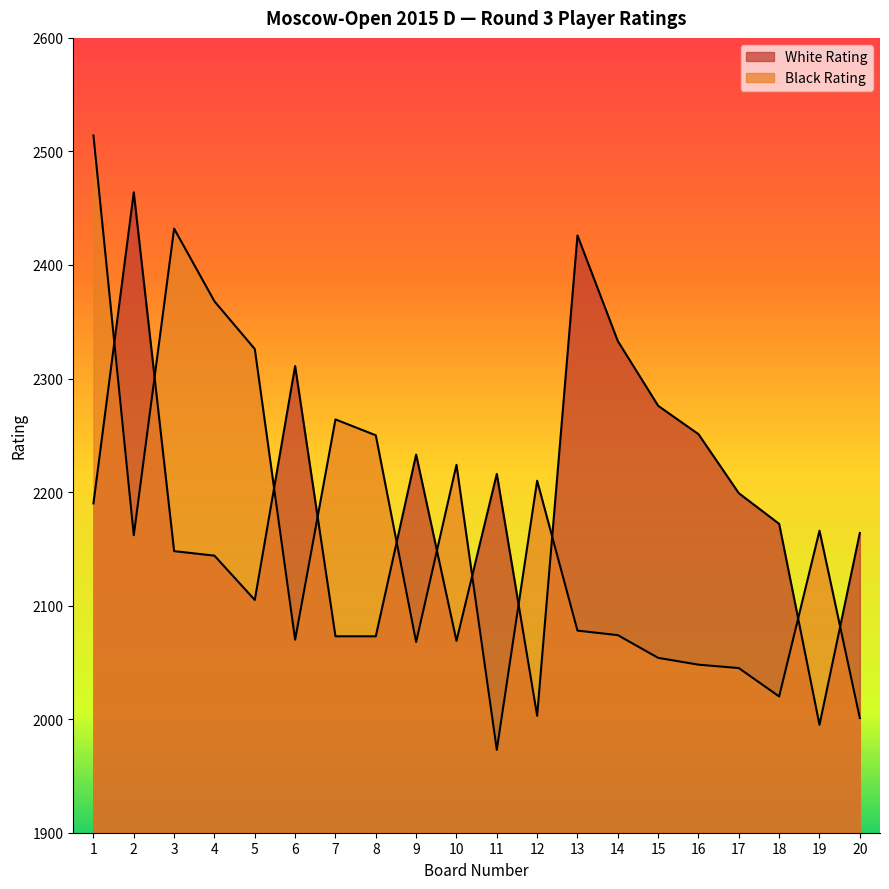

Between which two adjacent categories do Black Rating and White Rating first intersect?

1 and 2